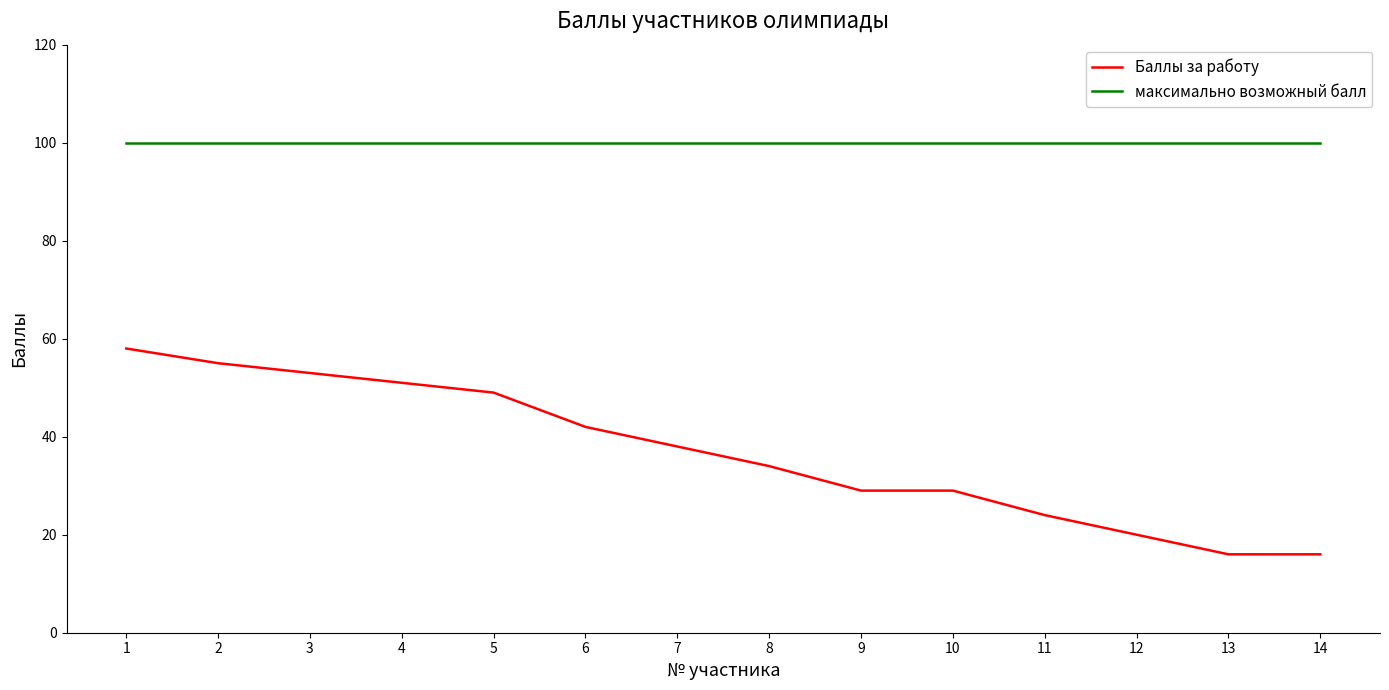

What is the sum of all максимально возможный балл values?

1400